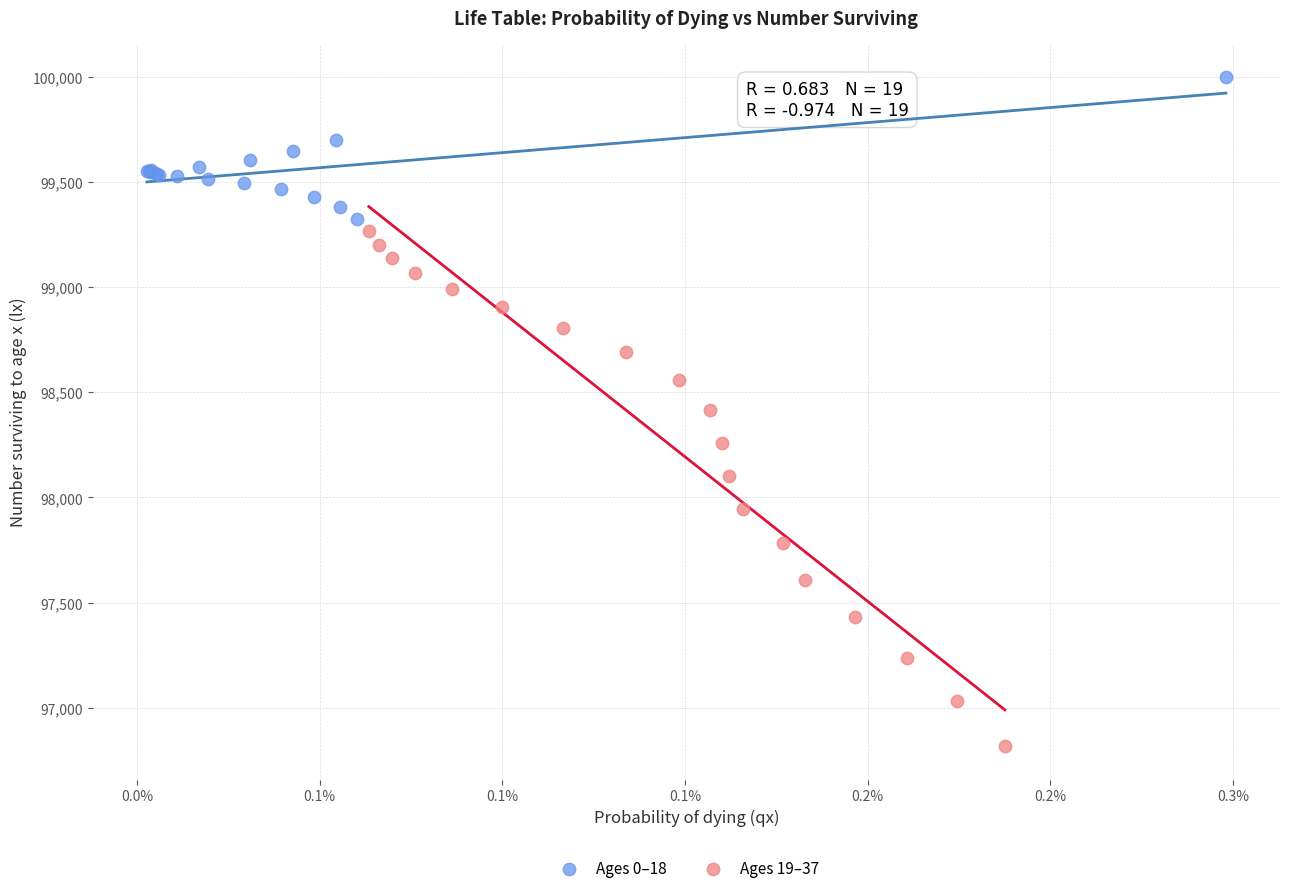

Which series reaches the maximum Y coordinate?

Ages 0–18